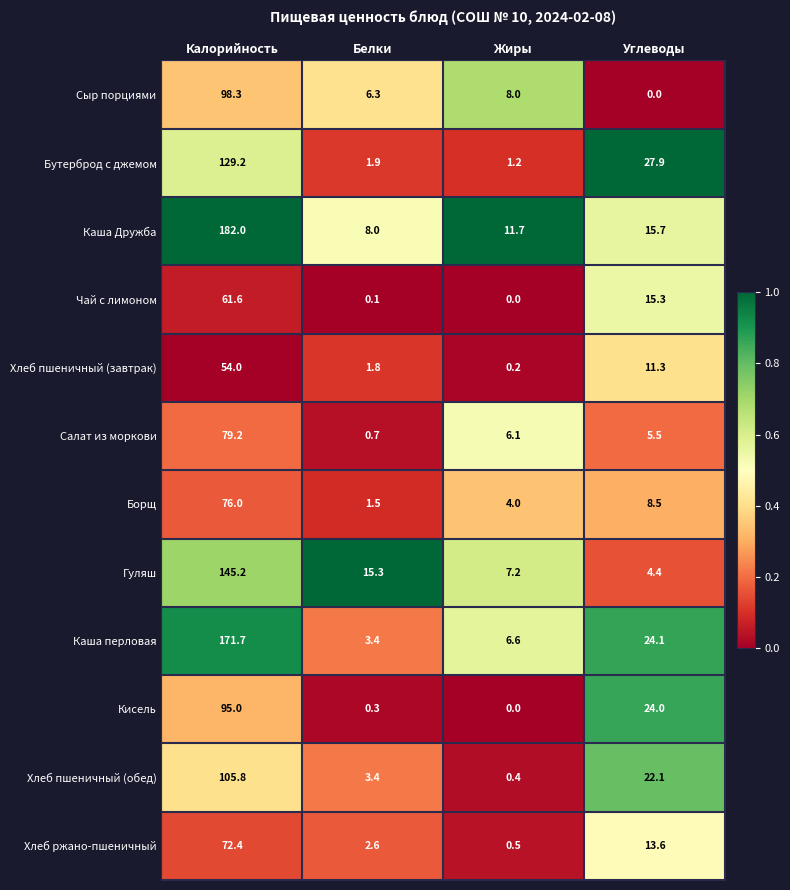

At Калорийность, list the series in order from smallest to largest.

Хлеб пшеничный (завтрак), Чай с лимоном, Хлеб ржано-пшеничный, Борщ, Салат из моркови, Кисель, Сыр порциями, Хлеб пшеничный (обед), Бутерброд с джемом, Гуляш, Каша перловая, Каша Дружба